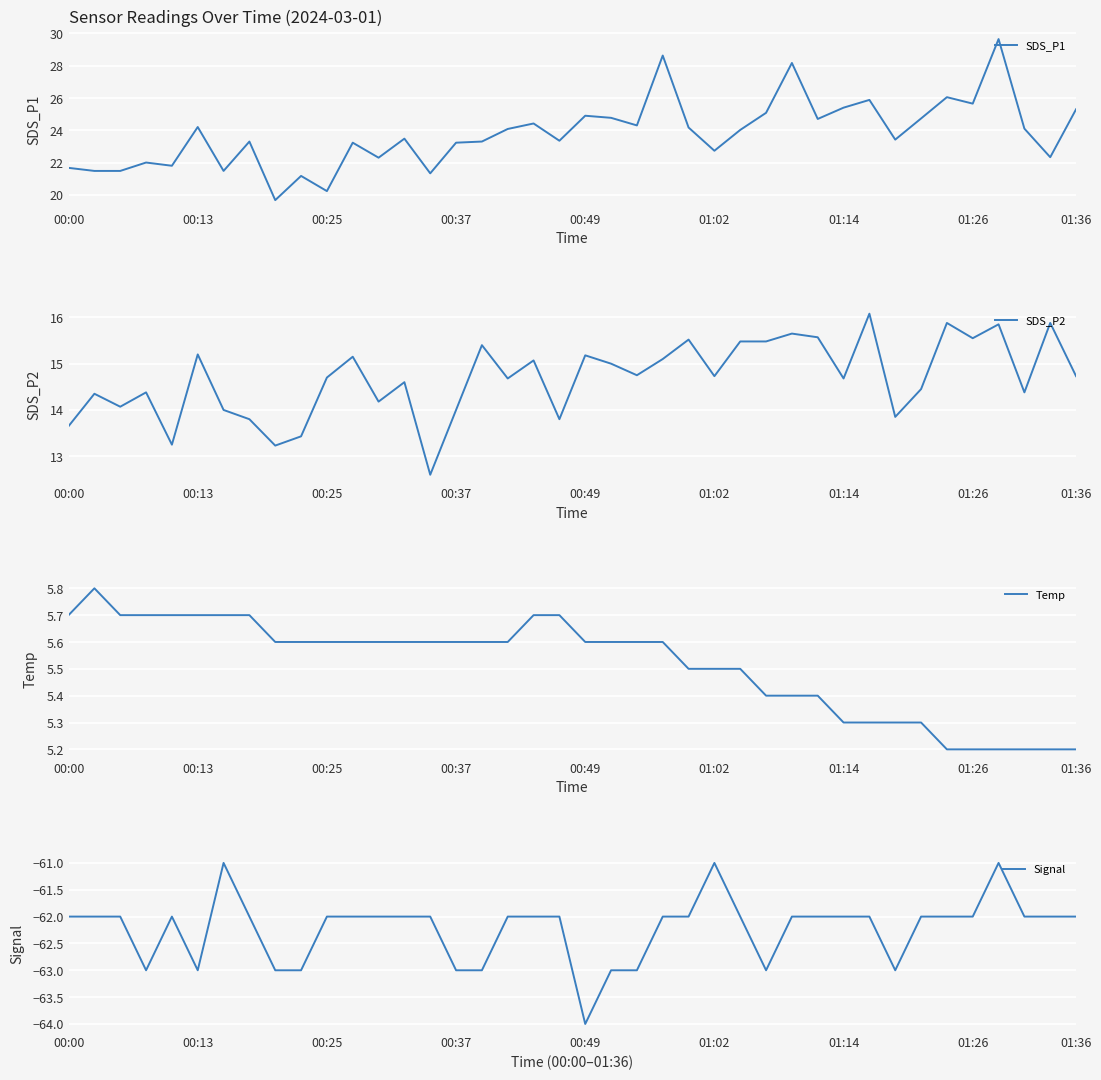

How many data points in SDS_P1 are less than 24?

20